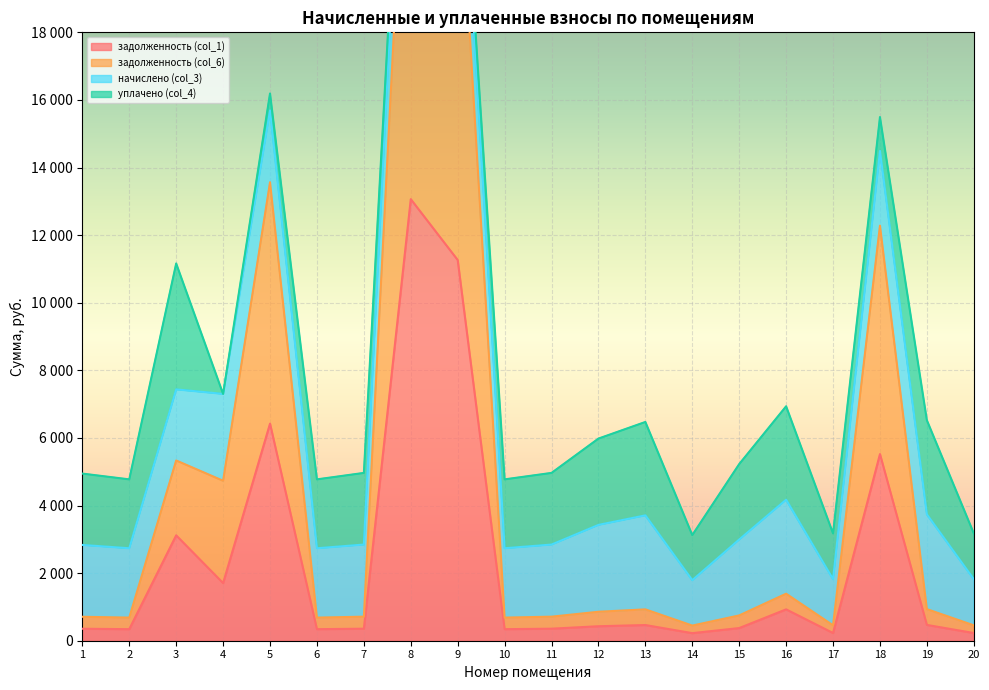

Is it true that задолженность (col_1) equals 6423.2 at 5?

True